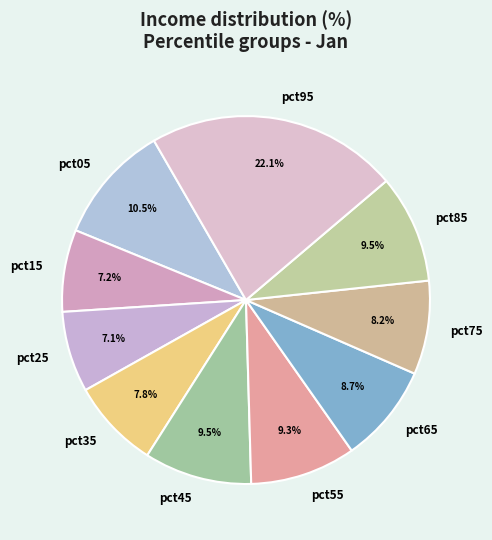

To the nearest percent, what is the difference between the pct55 and pct25 slice percentages?

2%